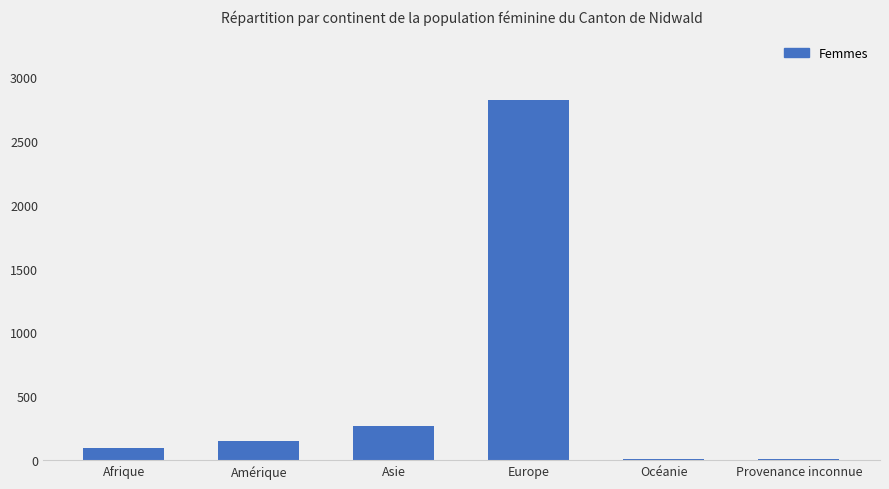

Is it true that the value at Afrique is 97?

True